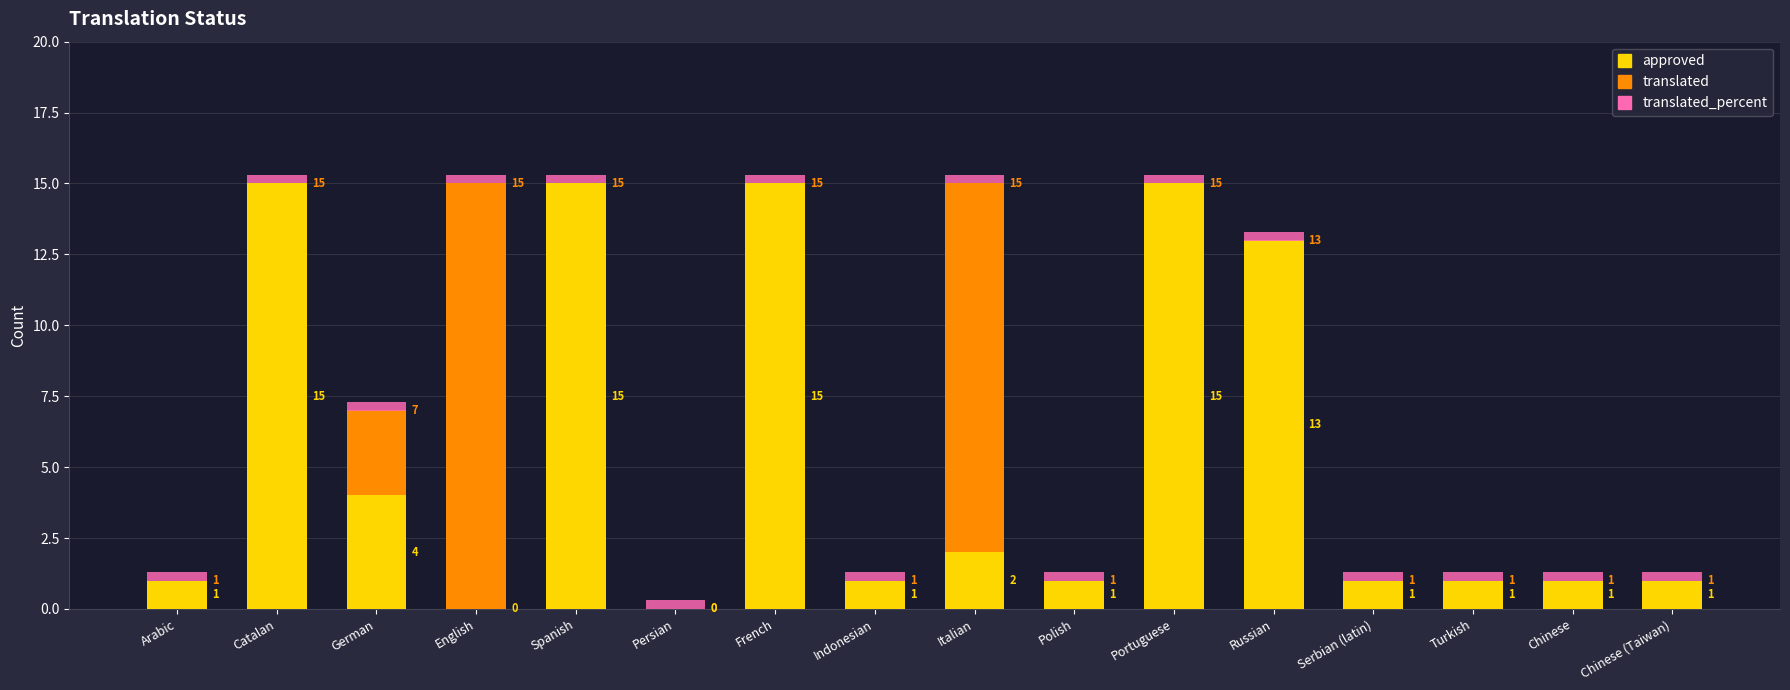

What position from the right is French?

10